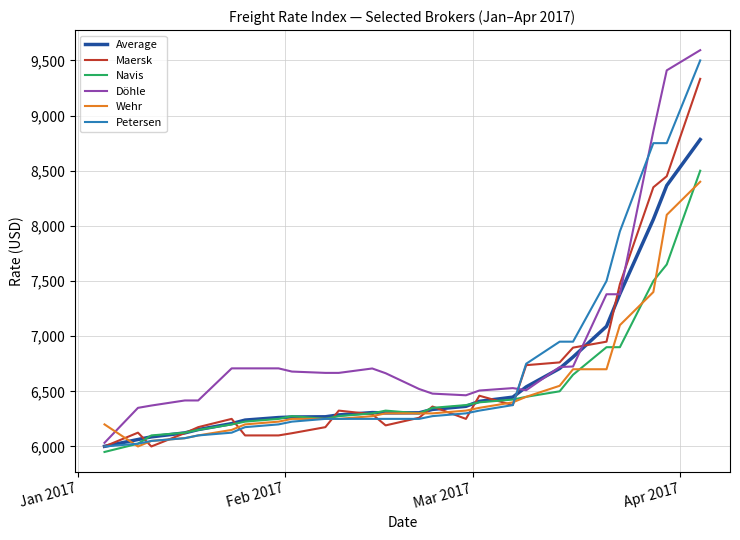

What is the minimum value shown in the chart?

5950